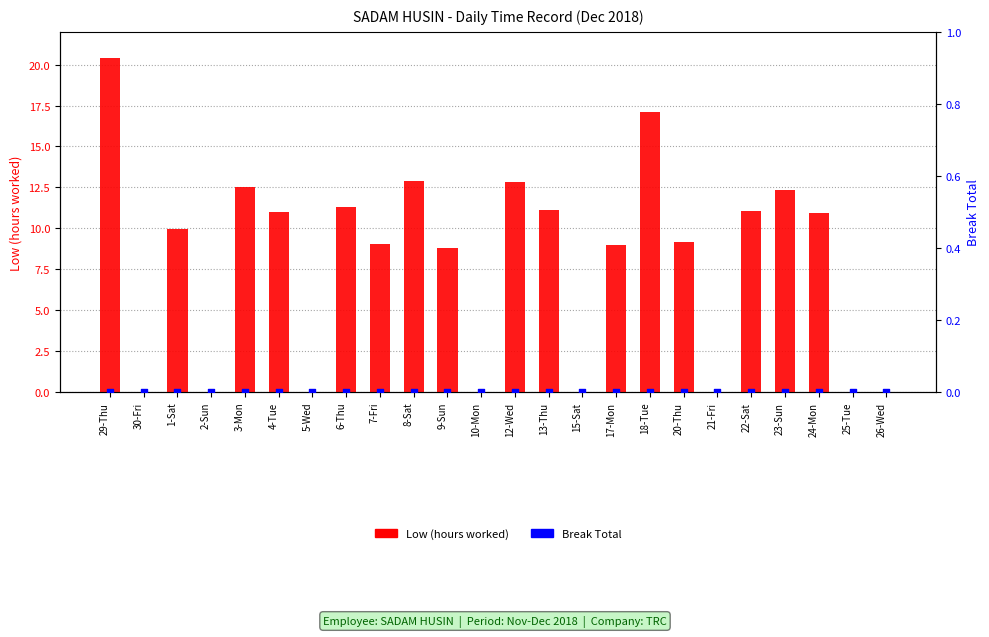

Which series reaches the maximum Y coordinate?

Low (hours worked)